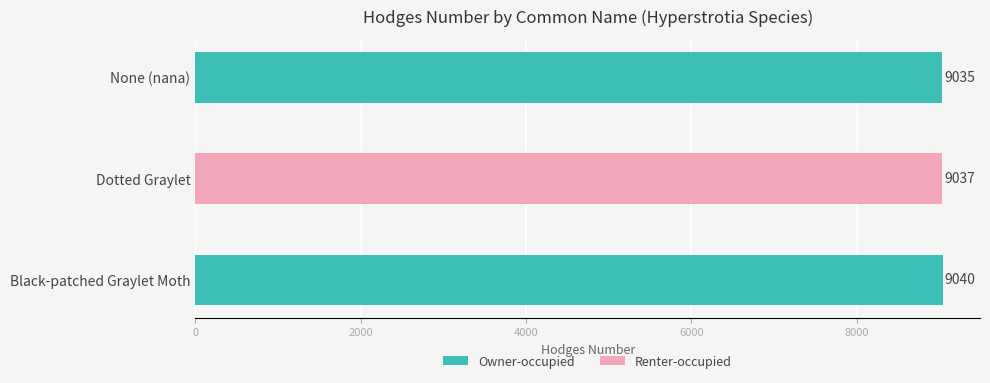

What is the difference between the maximum and minimum values?

5